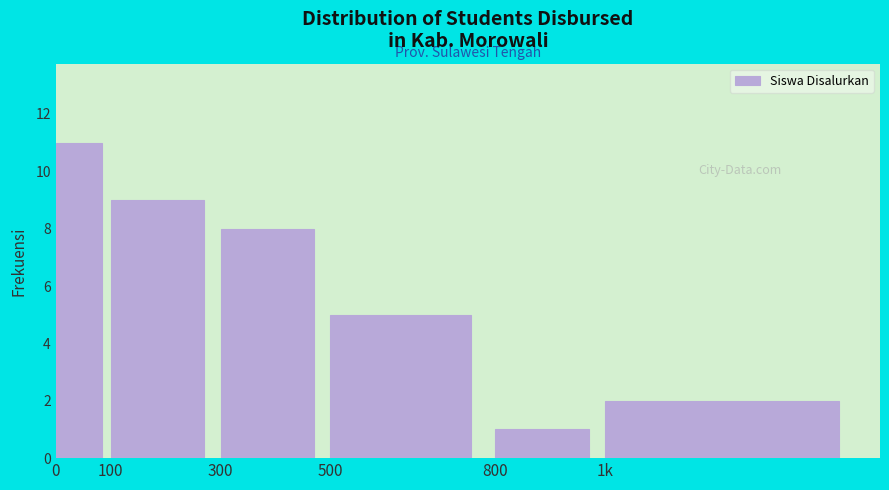

Reading right to left, list all the values displayed in this chart.

2	1	5	8	9	11